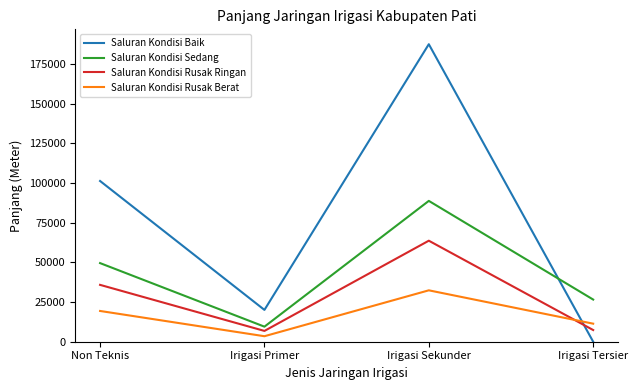

Does the chart display data point markers on the line(s)?

No